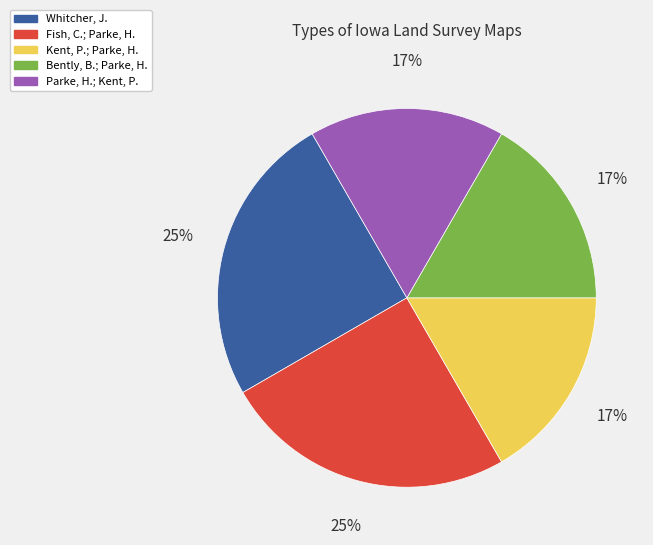

To the nearest percent, what is the average slice percentage?

20%